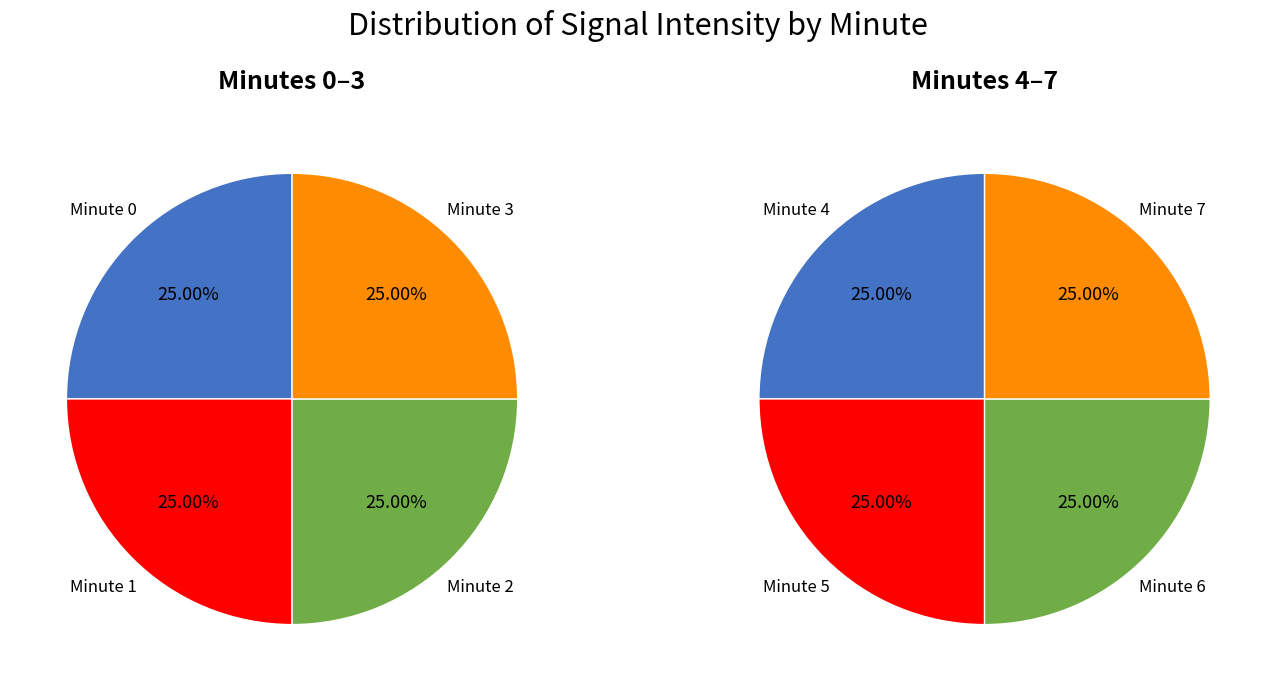

Rank the series at 7 from highest to lowest value.

minute 0, minute 1